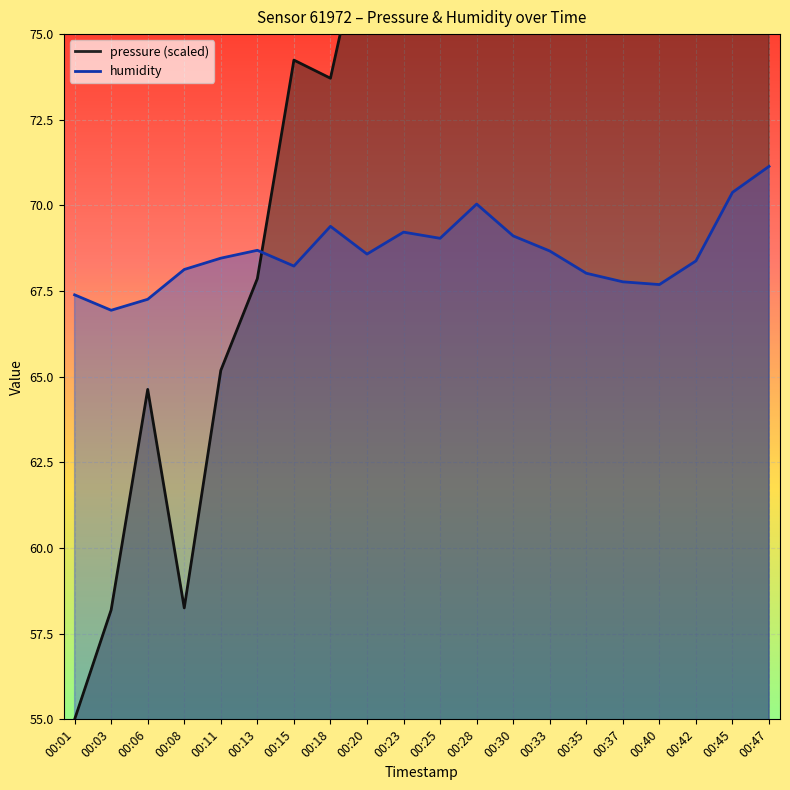

What is the average value of the humidity series?

68.6